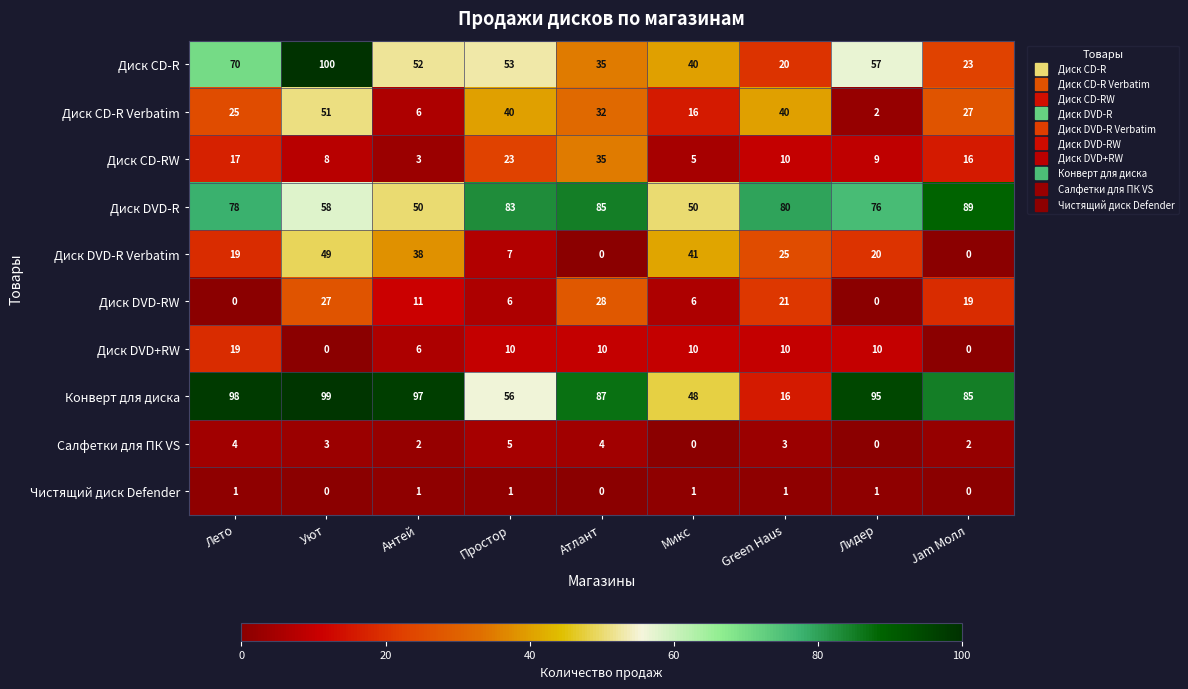

Rank the series by their maximum value, from lowest to highest.

Чистящий диск Defender, Салфетки для ПК VS, Диск DVD+RW, Диск DVD-RW, Диск CD-RW, Диск DVD-R Verbatim, Диск CD-R Verbatim, Диск DVD-R, Конверт для диска, Диск CD-R